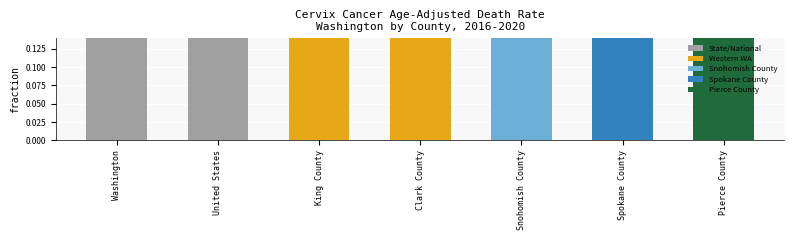

What is the sum of all values?

13.0